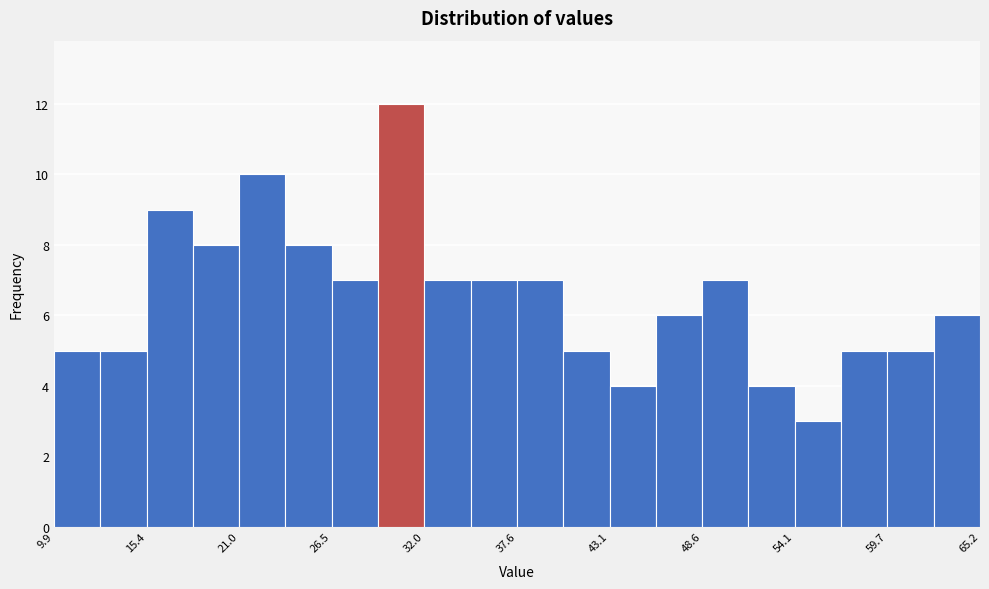

Around what value on the x-axis is the tallest bar? Give the approximate position of its centre, as read against the axis.

31